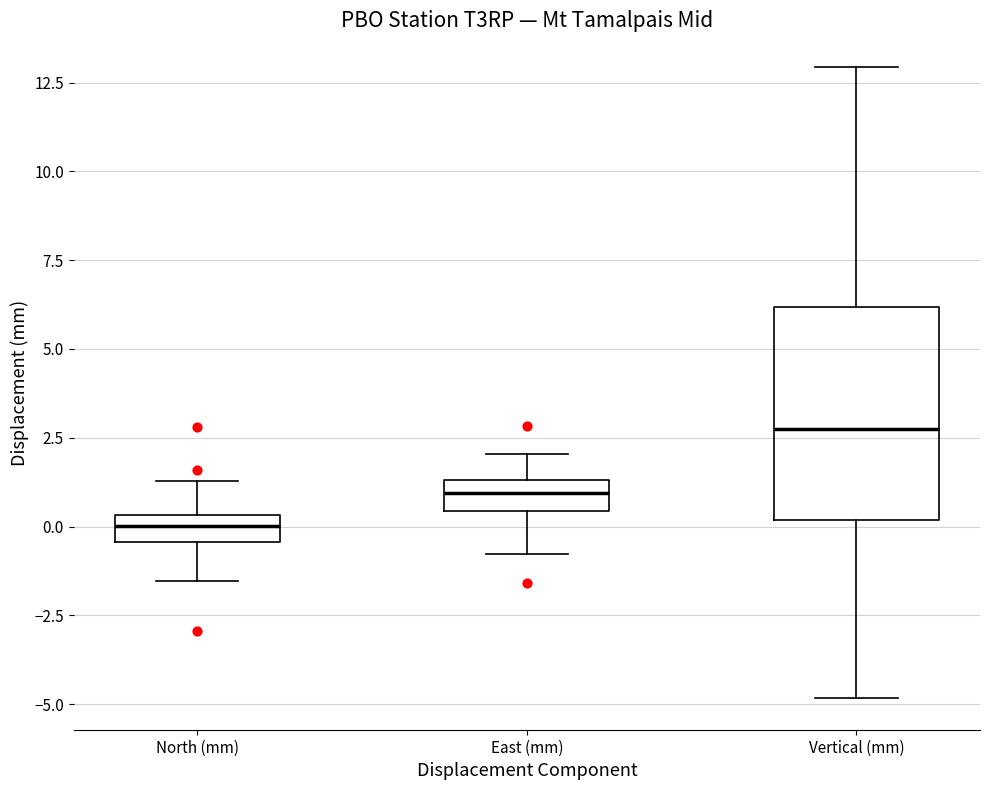

Reading left to right, transcribe this box plot: for each box, give where its median line is, the range the box spans, and where its two whiskers end, as read against the y-axis. The values are not printed on the chart, so give them approximately, as read against the axis.

North (mm): median 0.0, box -0.5 to 0.5, whiskers -1.5 to 1.5
East (mm): median 1.0, box 0.5 to 1.5, whiskers -1.0 to 2.0
Vertical (mm): median 3.0, box 0.0 to 6.0, whiskers -5.0 to 13.0